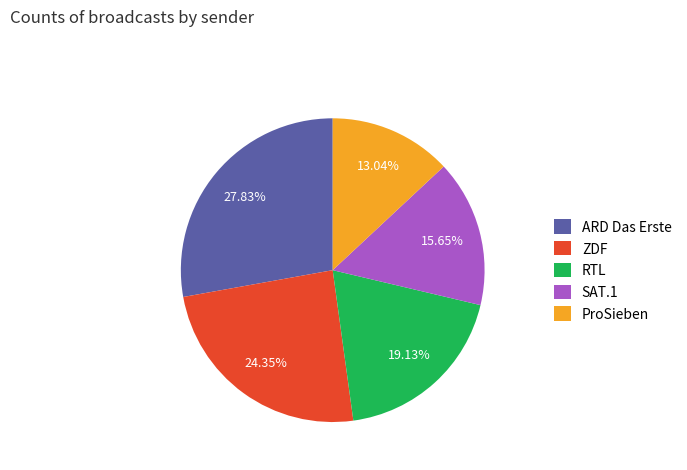

Which category has the biggest portion of the pie?

ARD Das Erste